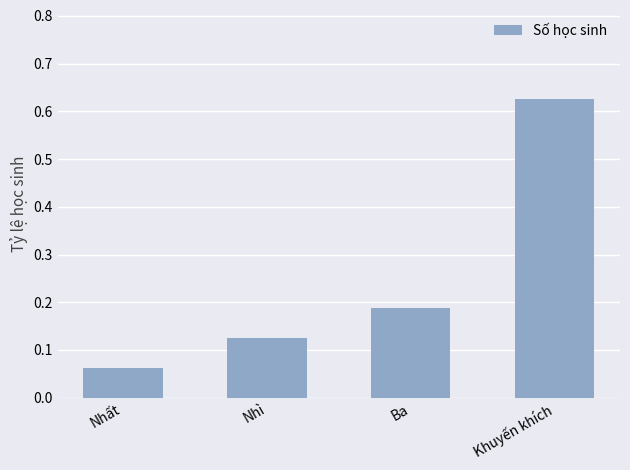

What position from the left is Nhất?

1